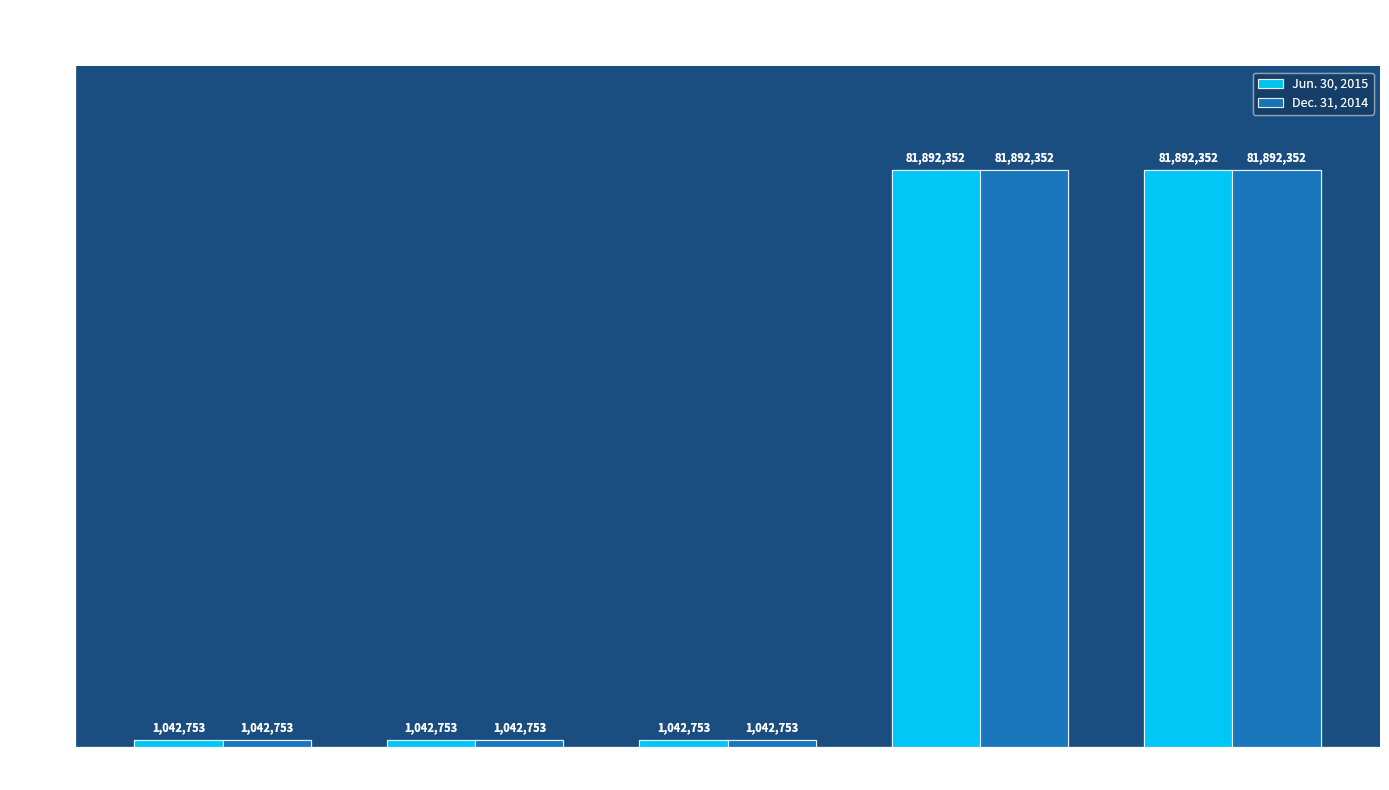

True or false: Dec. 31, 2014 has a value of 1042753 at Preferred stock,
issued shares.

True